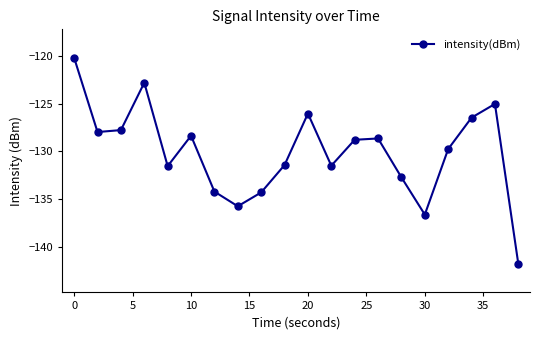

What is the average value?

-130.1